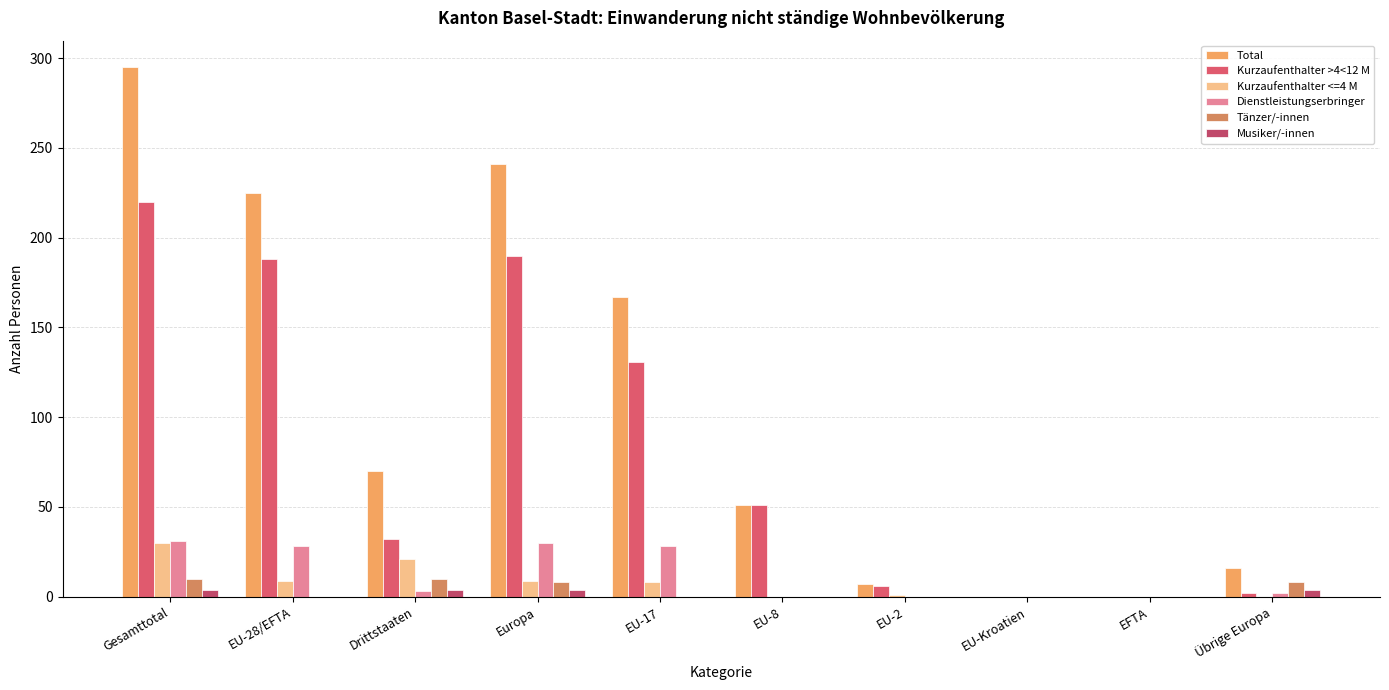

True or false: Kurzaufenthalter <=4 M has a value of 1 at EU-2.

False